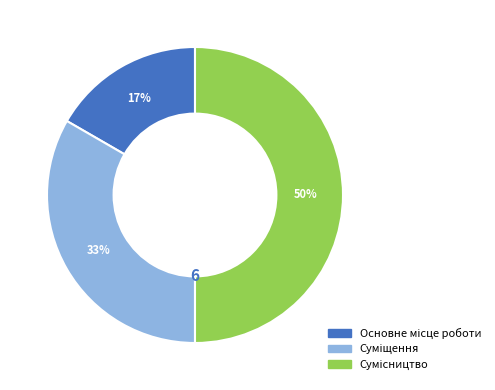

To the nearest percent, what is the difference between the largest and smallest slice percentages?

33%